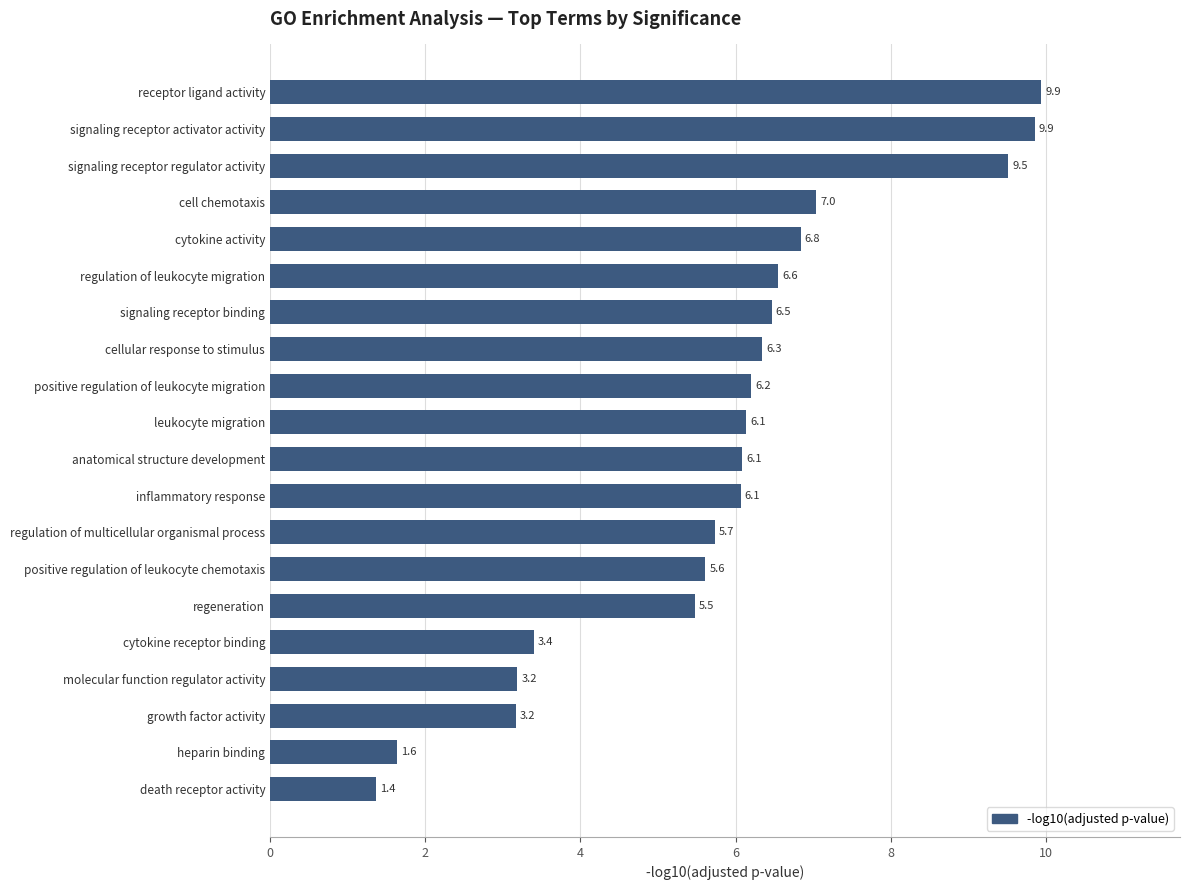

Count the number of categories in the chart.

20